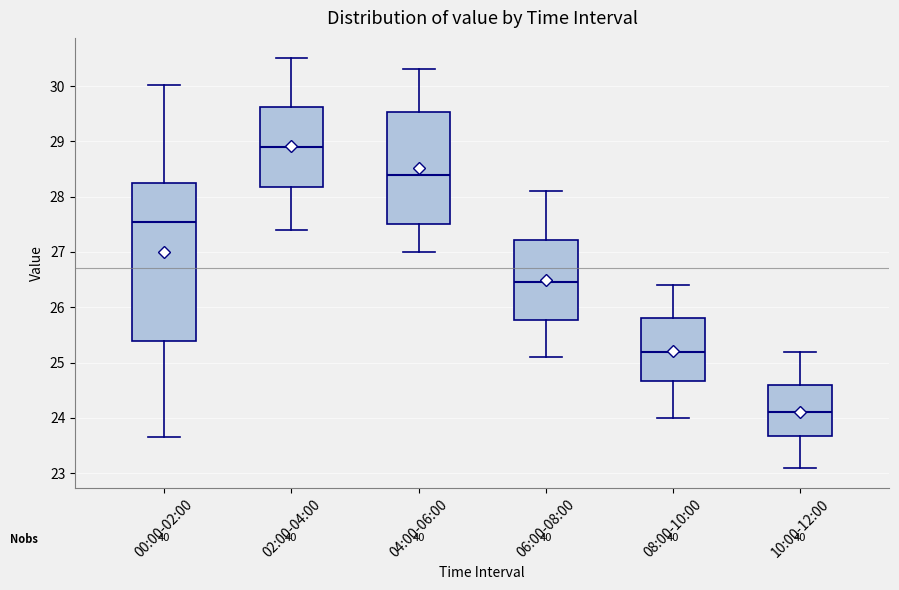

Where is the lower edge of the box for 00:00-02:00 on the y-axis? The values are not printed on the chart, so give them approximately, as read against the axis.

25.4